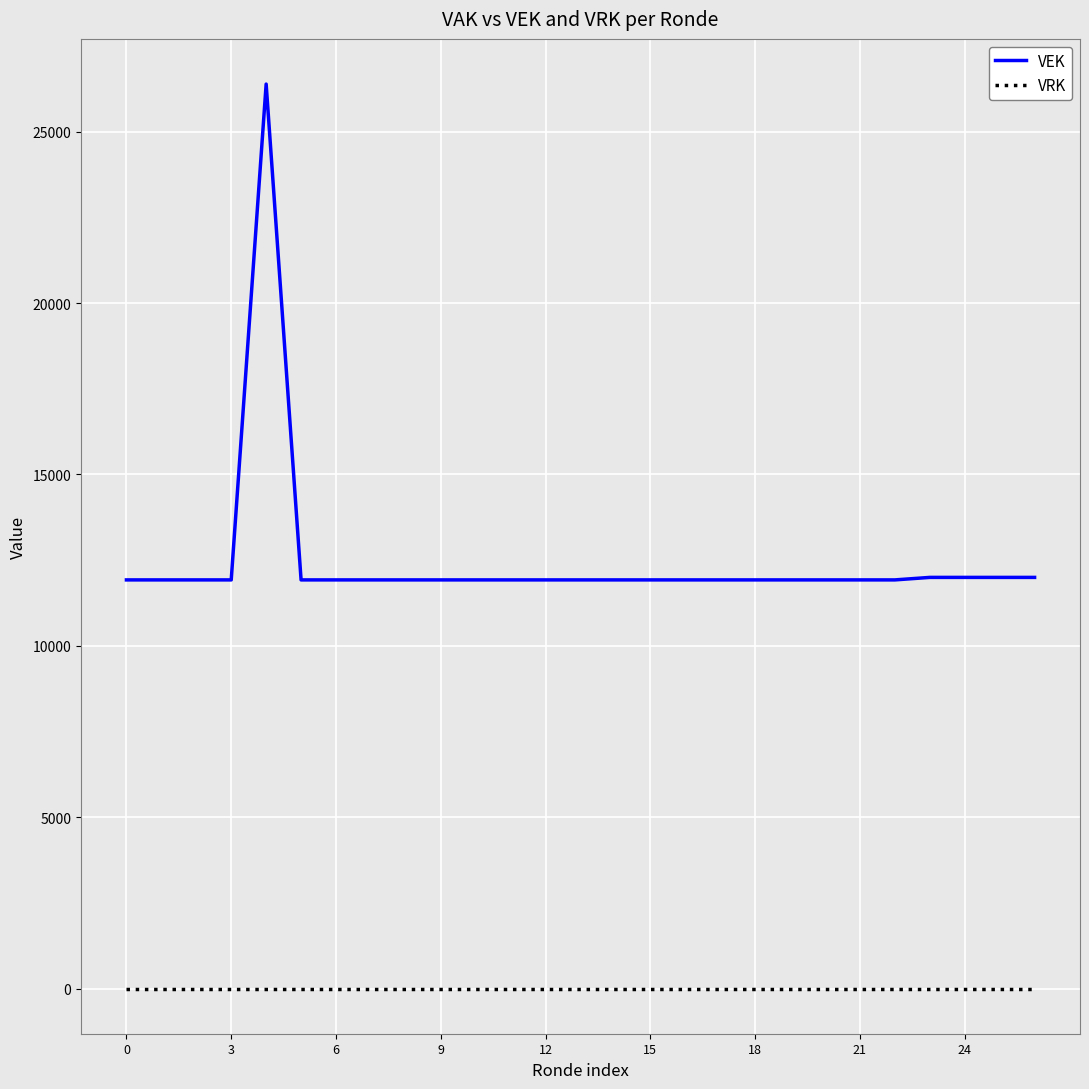

Rank the series by their average value, from lowest to highest.

VRK, VEK